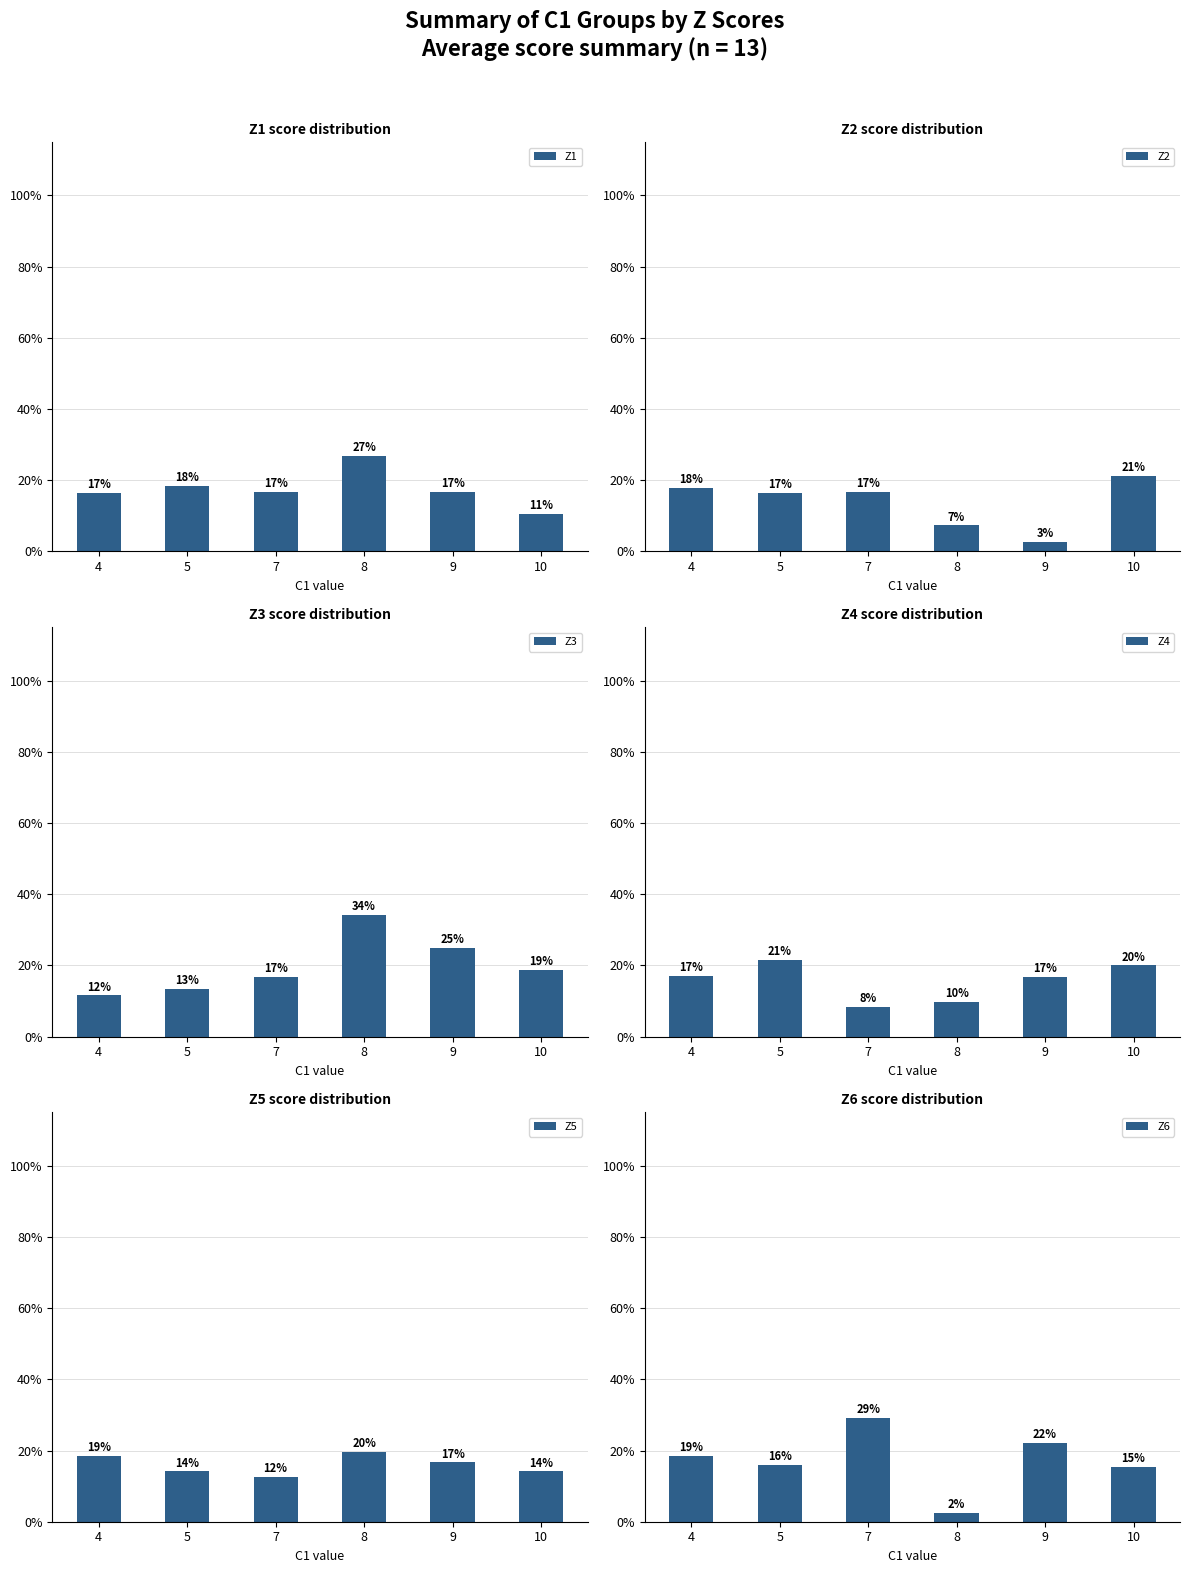

List the labels in order of Z4 value, smallest first.

7, 8, 9, 4, 10, 5